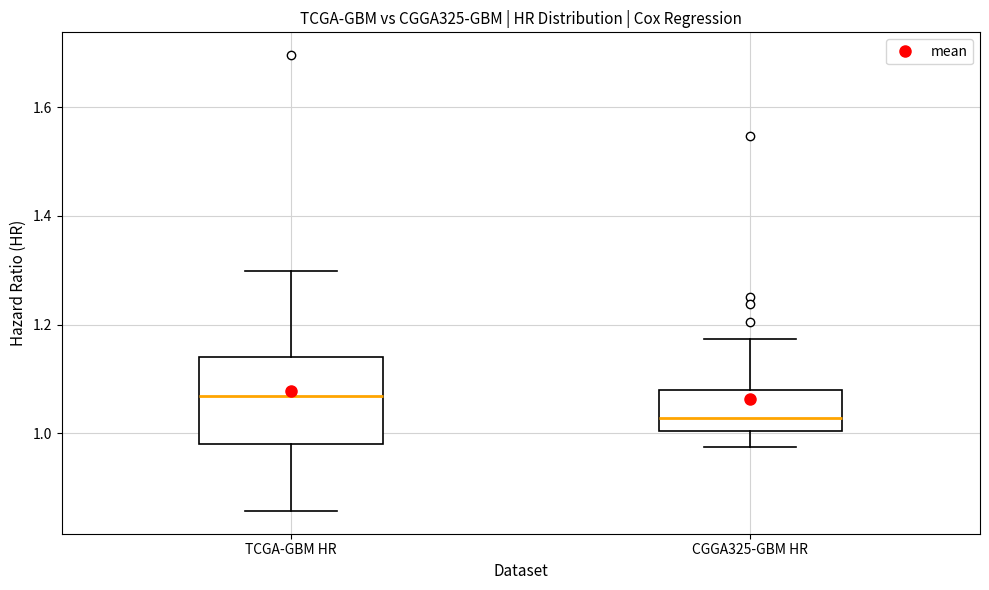

Which box's median line is the highest?

TCGA-GBM HR